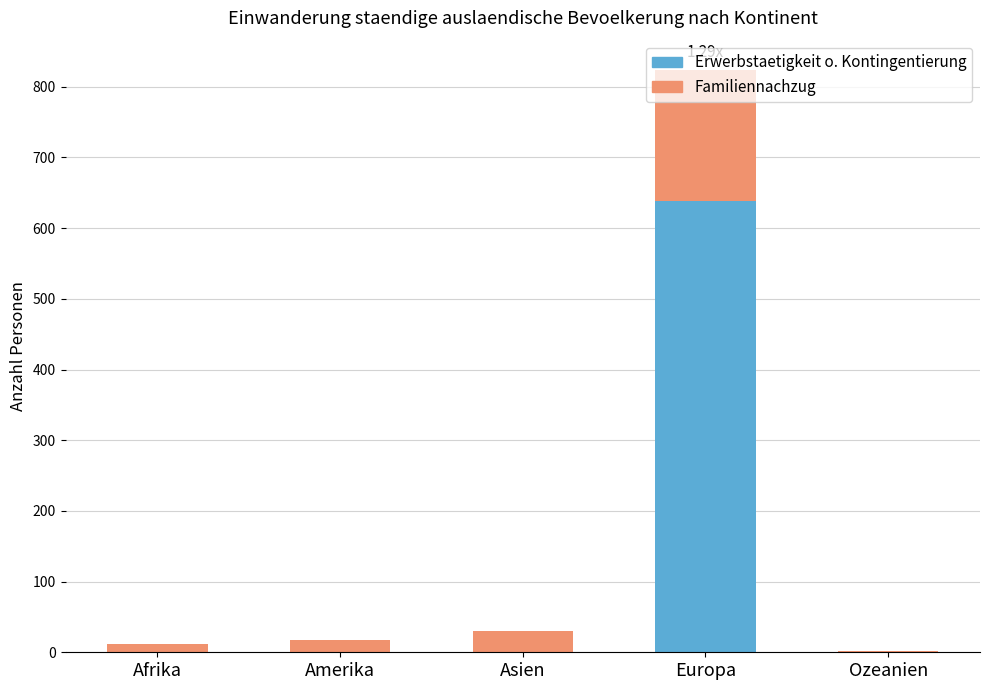

At which category is the sum across all series the highest?

Europa